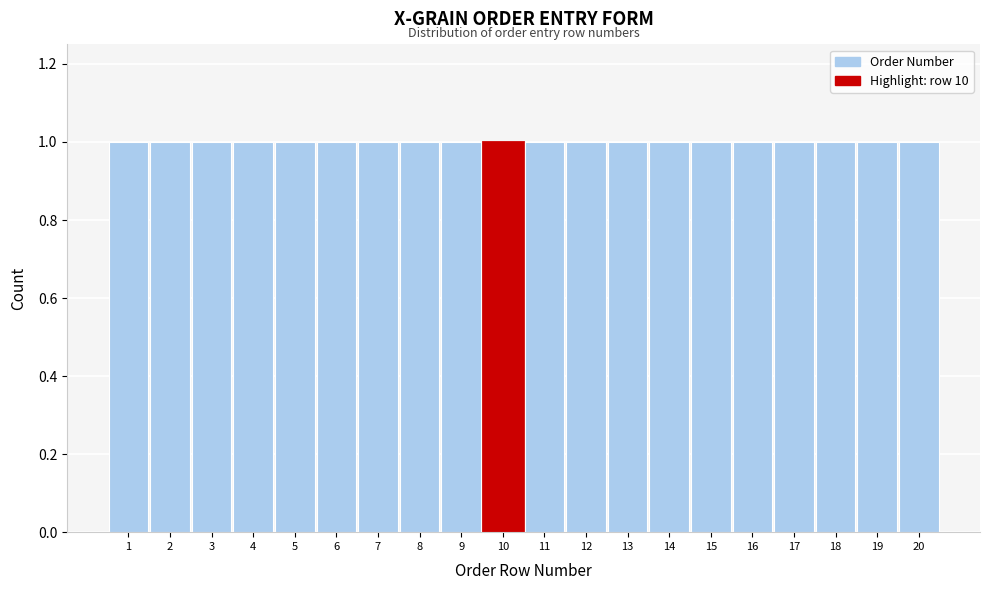

Reading left to right, list every bar in this chart as the range it spans on the x-axis followed by its height. The values are not printed on the chart, so give them approximately, as read against the axis.

0.5 to 1.5: 1
1.5 to 2.5: 1
2.5 to 3.5: 1
3.5 to 4.5: 1
4.5 to 5.5: 1
5.5 to 6.5: 1
6.5 to 7.5: 1
7.5 to 8.5: 1
8.5 to 9.5: 1
9.5 to 10.5: 1
10.5 to 11.5: 1
11.5 to 12.5: 1
12.5 to 13.5: 1
13.5 to 14.5: 1
14.5 to 15.5: 1
15.5 to 16.5: 1
16.5 to 17.5: 1
17.5 to 18.5: 1
18.5 to 19.5: 1
19.5 to 20.5: 1